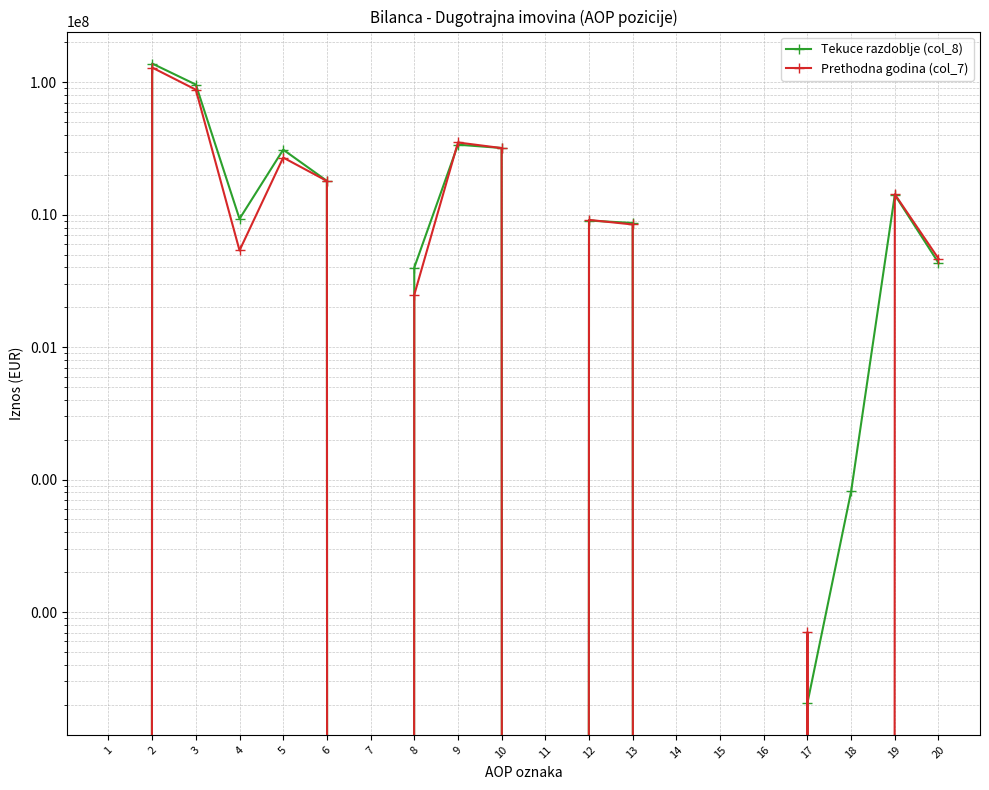

Which has a higher value, 17 or 8?

8